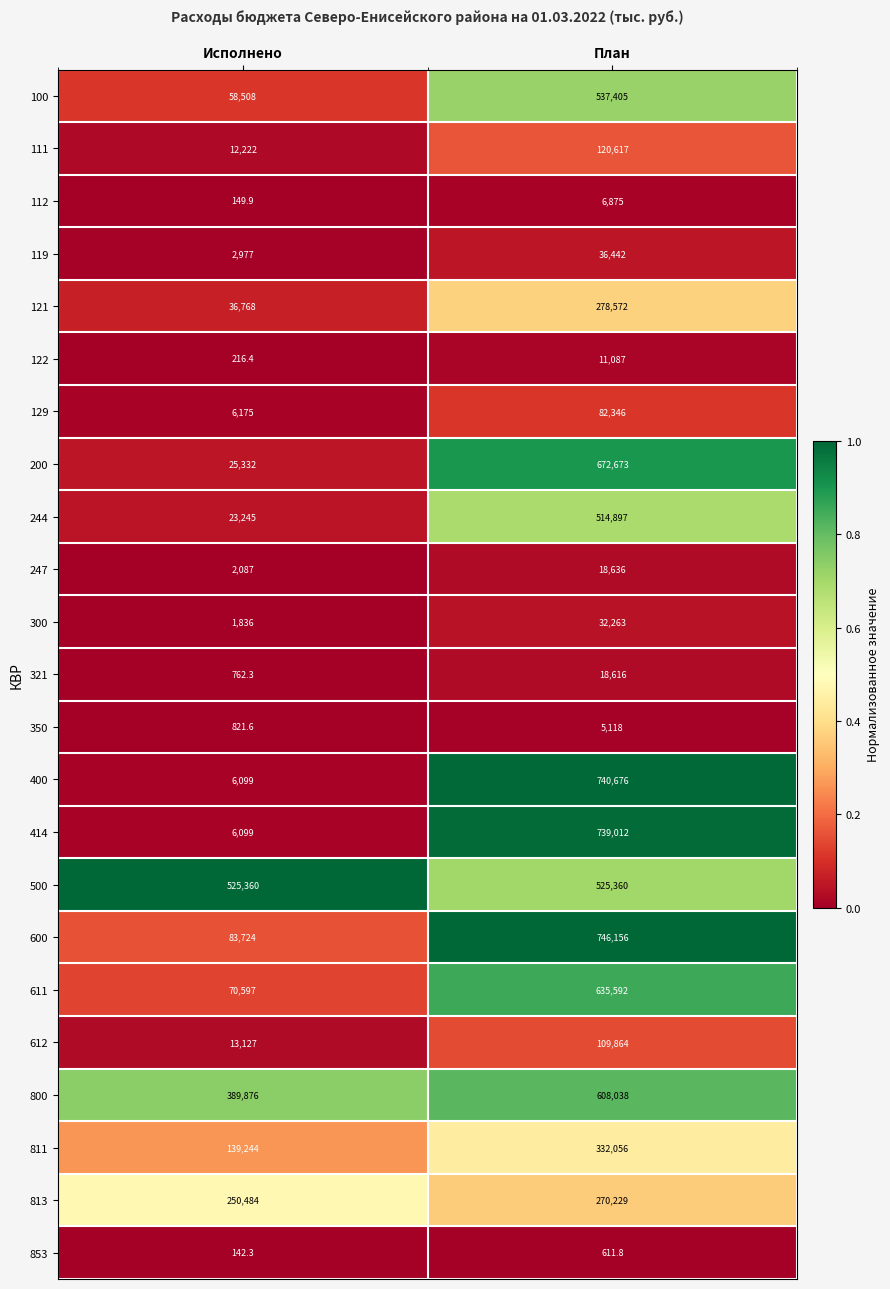

List the labels in order of 247 value, largest first.

План, Исполнено